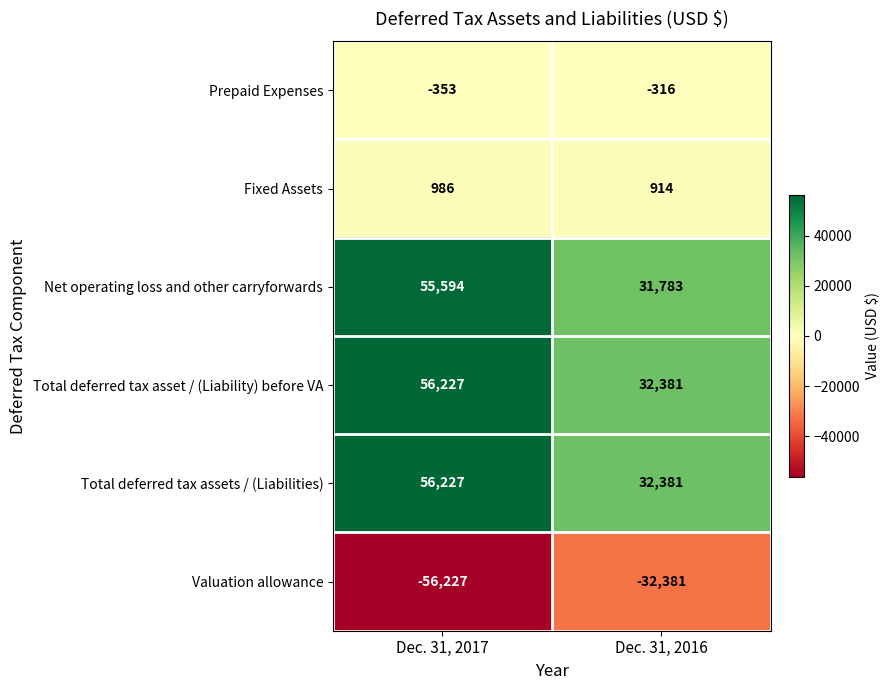

List the labels in order of Fixed Assets value, smallest first.

Dec. 31, 2016, Dec. 31, 2017